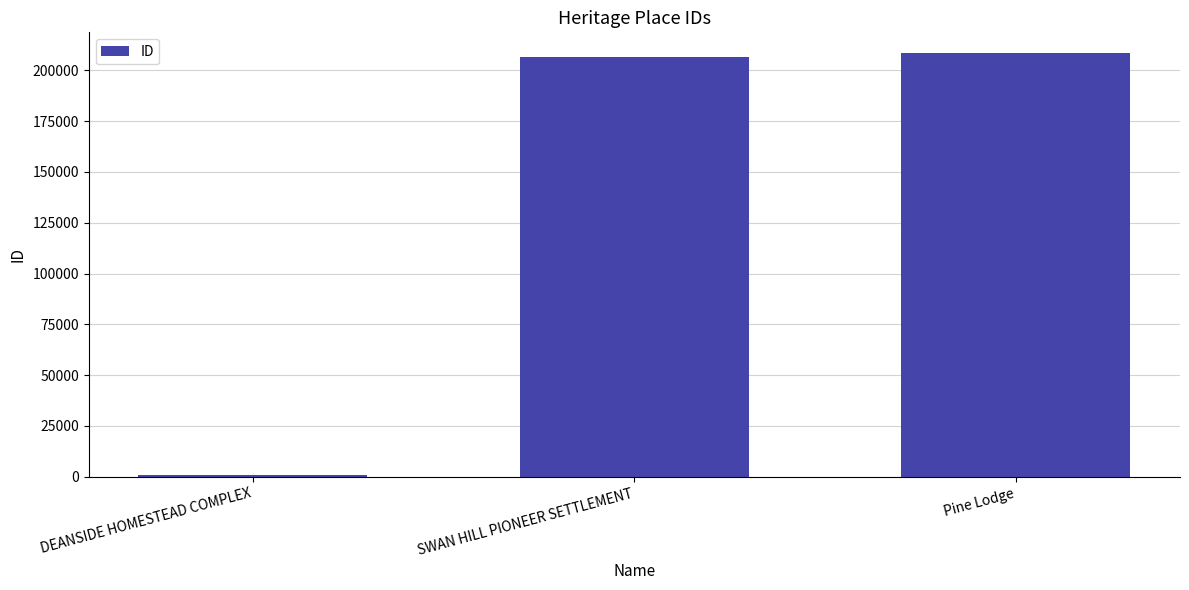

Does the chart contain any negative values?

No